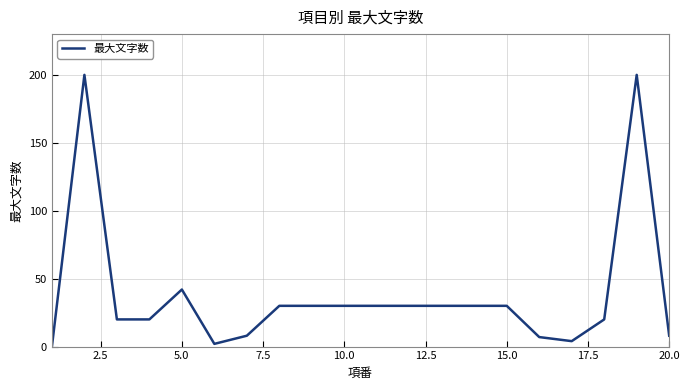

What is the difference between the maximum and minimum values?

200